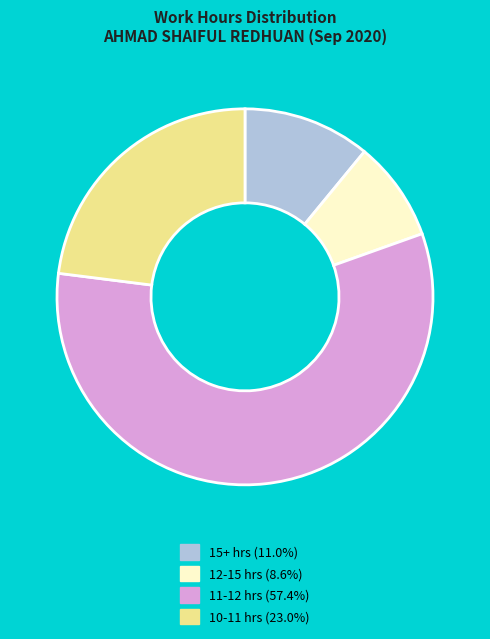

Is there any slice that represents more than half of the pie?

Yes